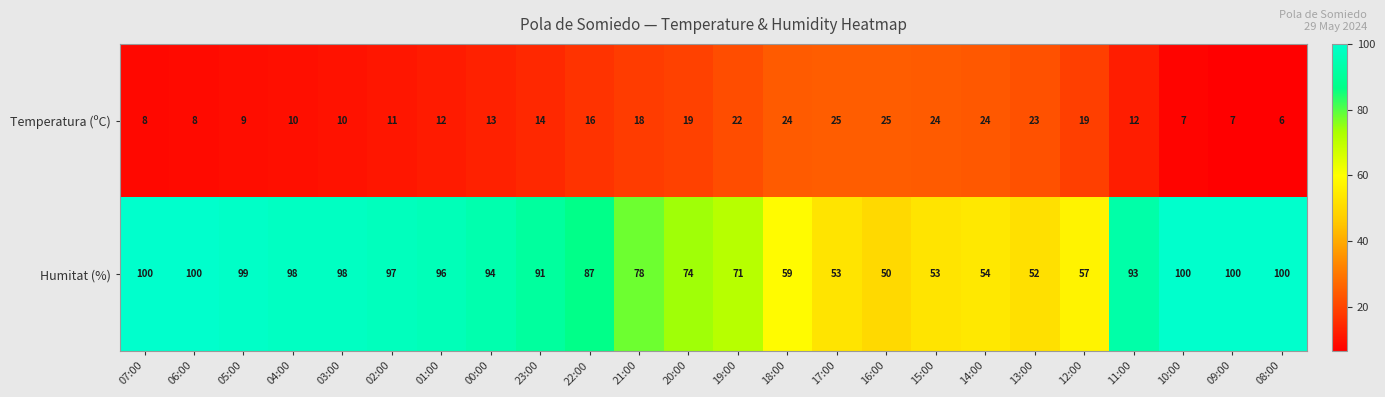

True or false: Humitat (%) has a value of 24 at 21:00.

False